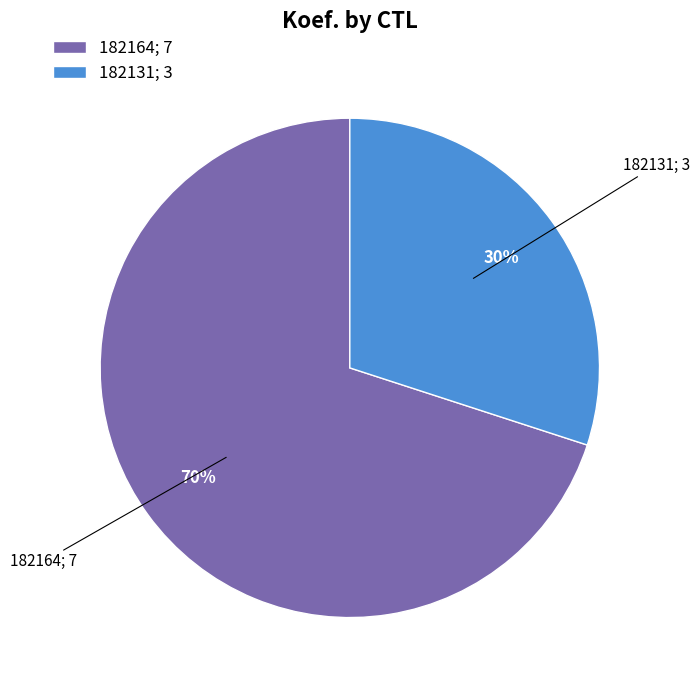

Which has a higher value, 182131 or 182164?

182164